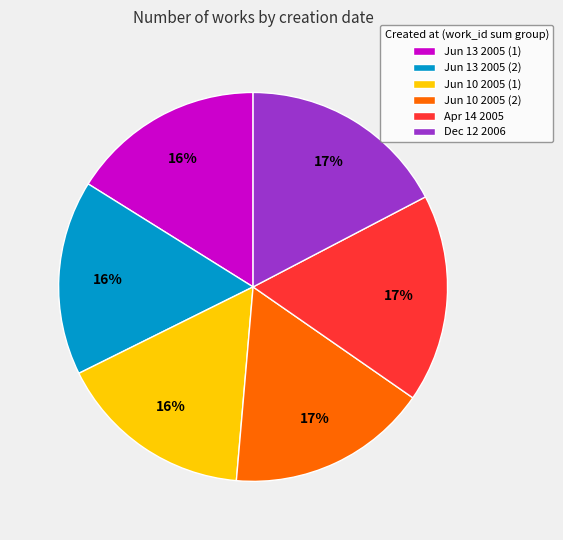

How many segments does this pie chart have?

6